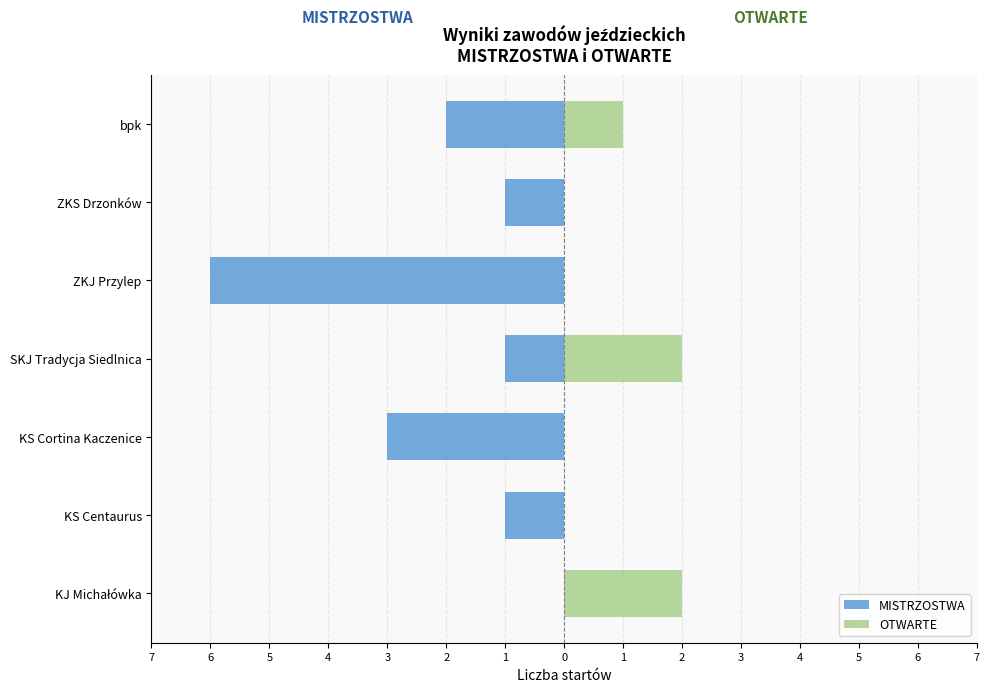

Is it true that OTWARTE equals 0 at KS Cortina Kaczenice?

True